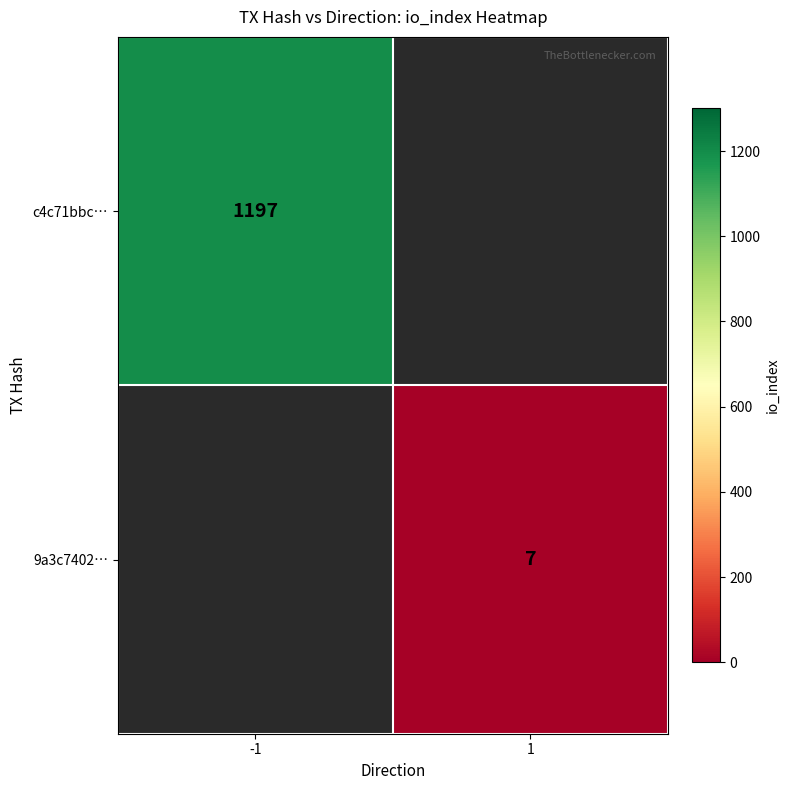

Which has a higher value, 1 or -1?

-1